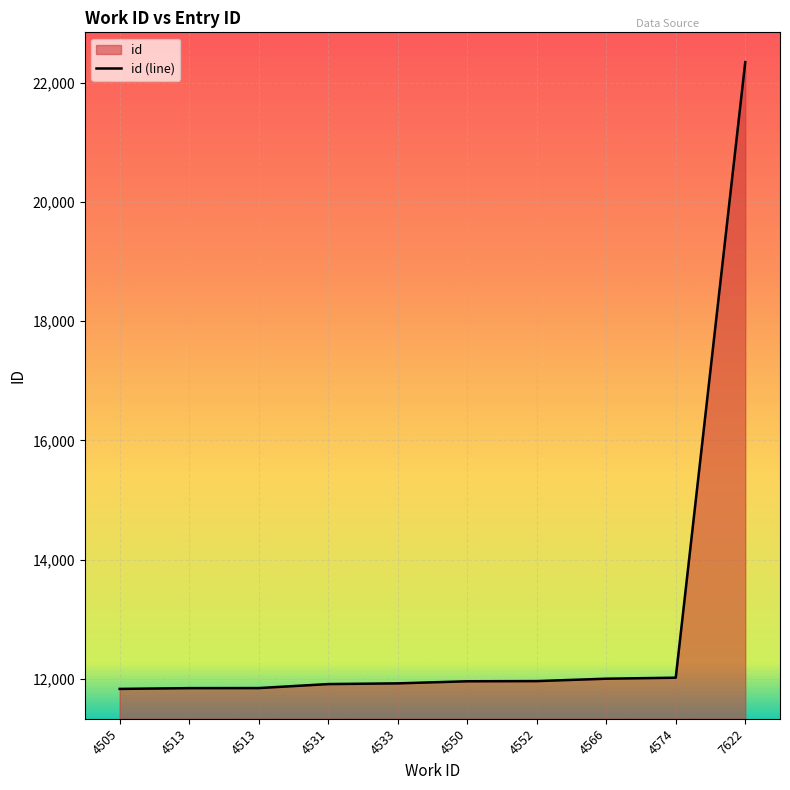

How many lines are shown in the chart?

1